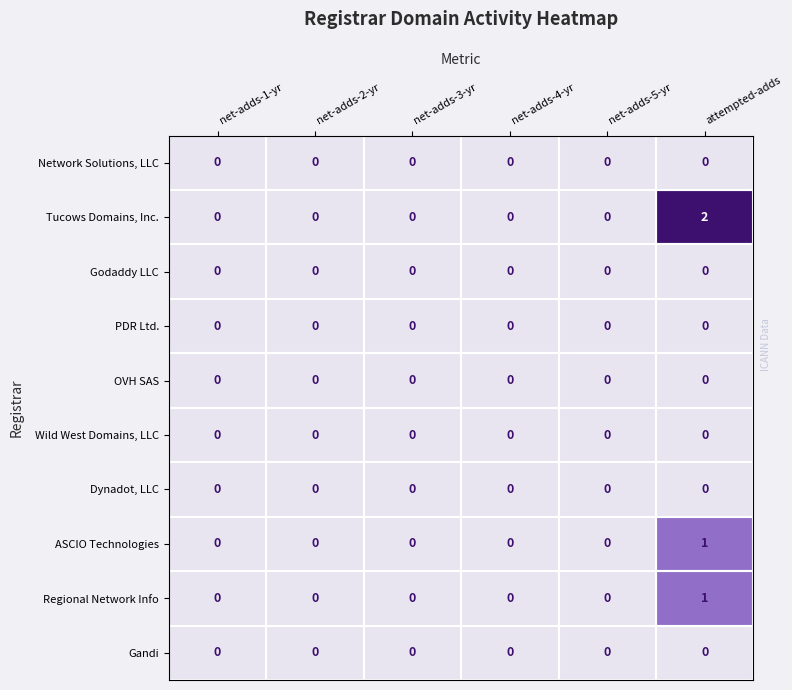

At which category is the sum across all series the highest?

attempted-adds